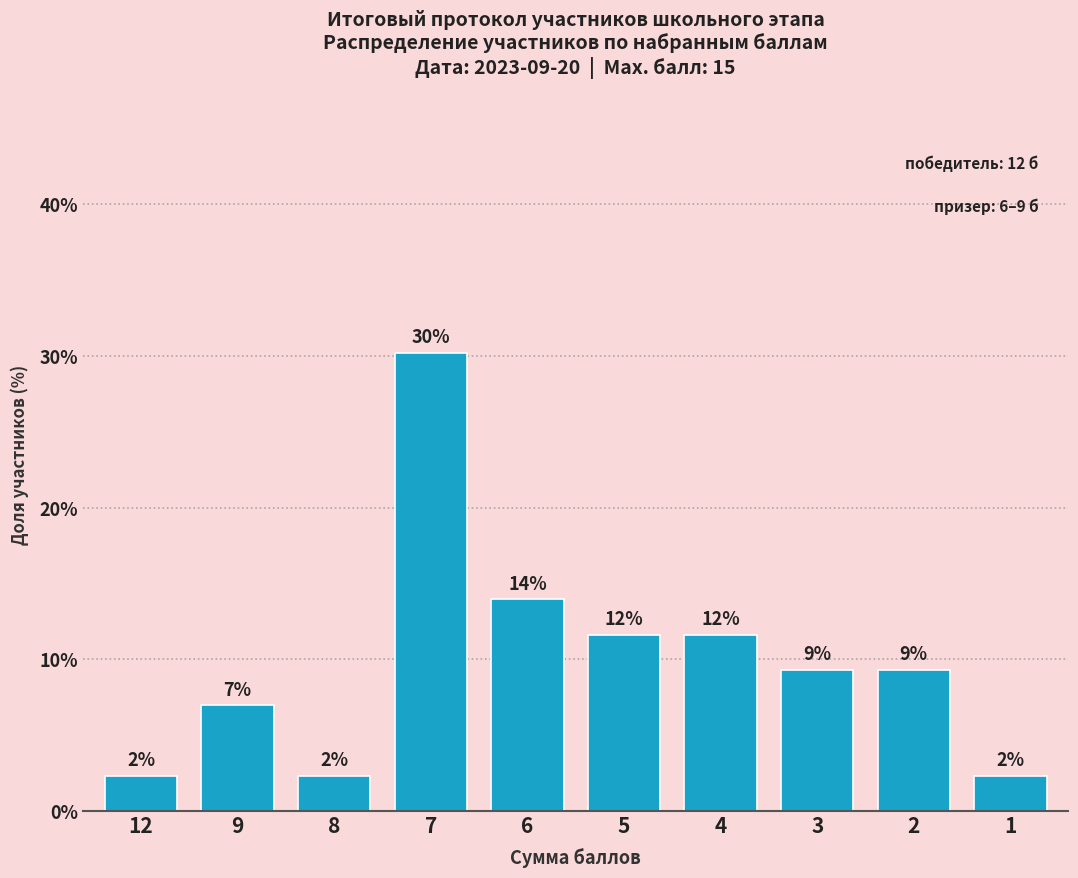

How many bars are there in total?

10